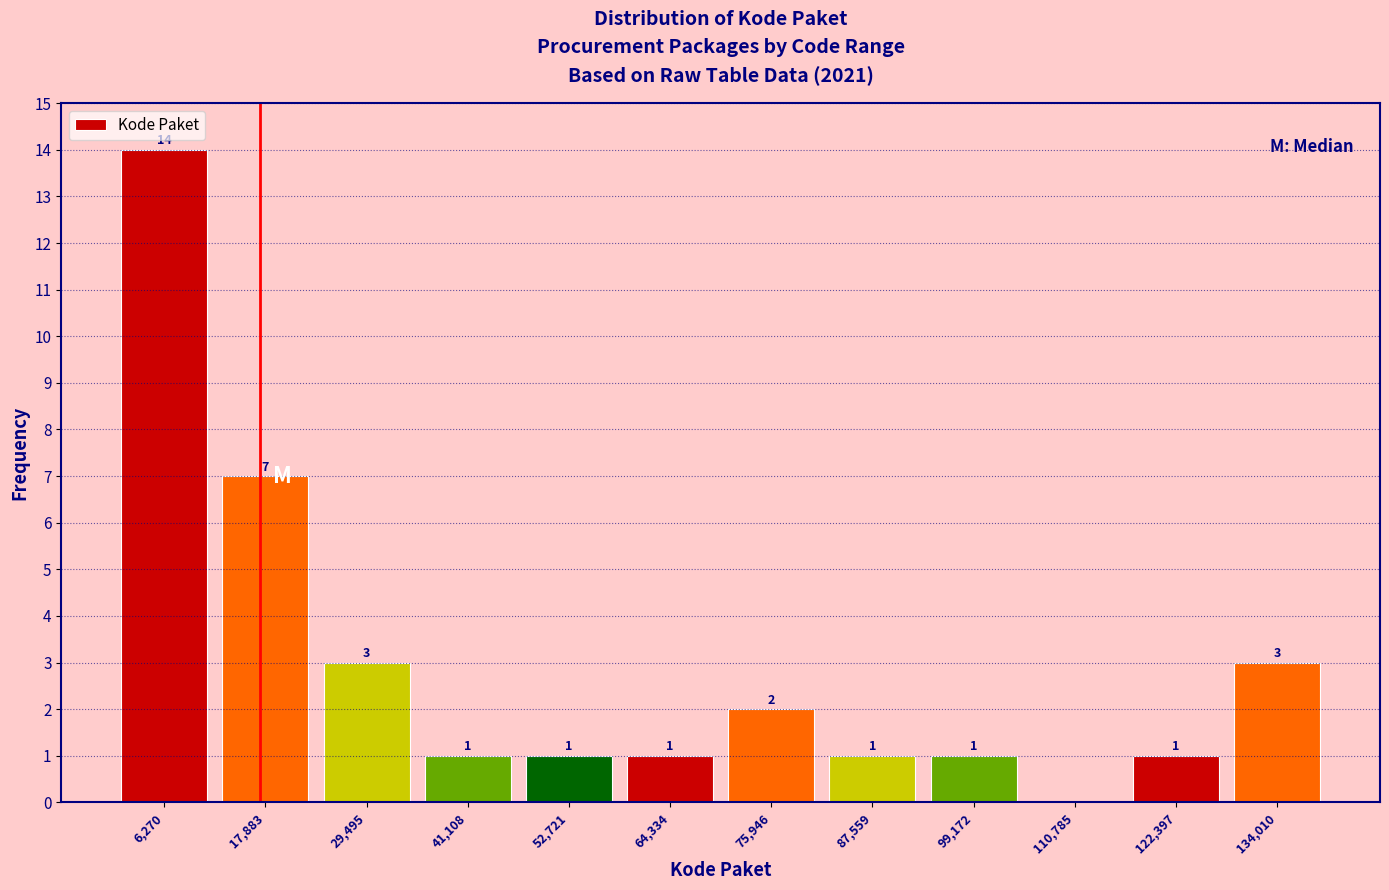

Which range on the x-axis has the tallest bar?

0 to 12000